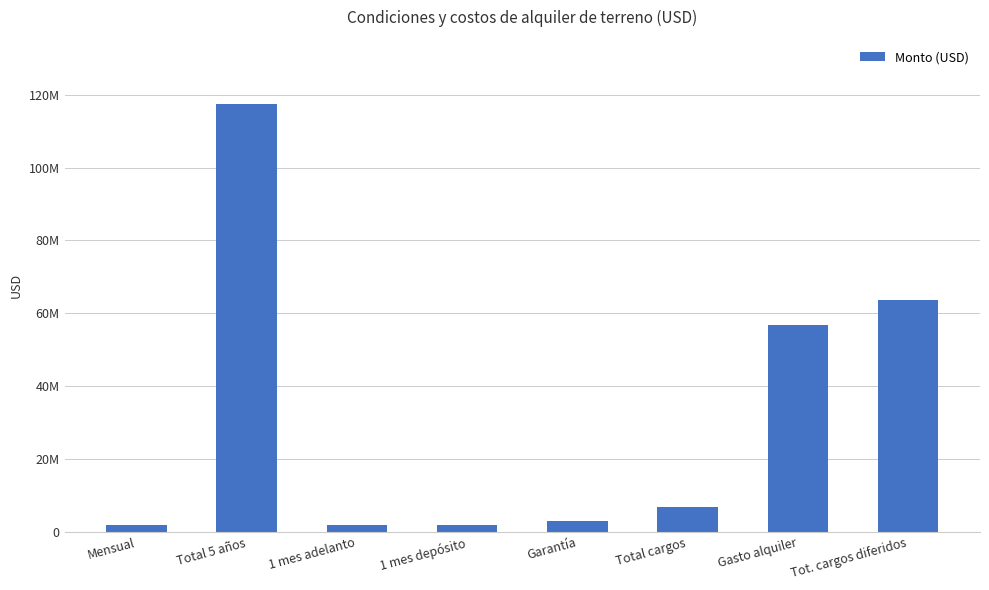

Reading right to left, transcribe all the data shown in this chart.

63618750	56767500	6851250	2936250	1957500	1957500	117450000	1957500